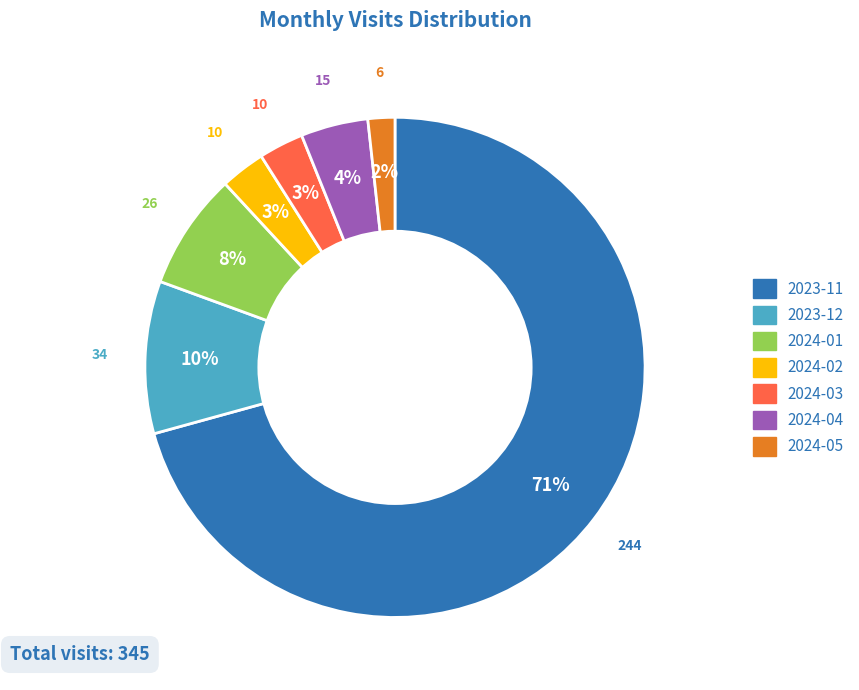

What is the smallest slice in the pie chart?

2024-05